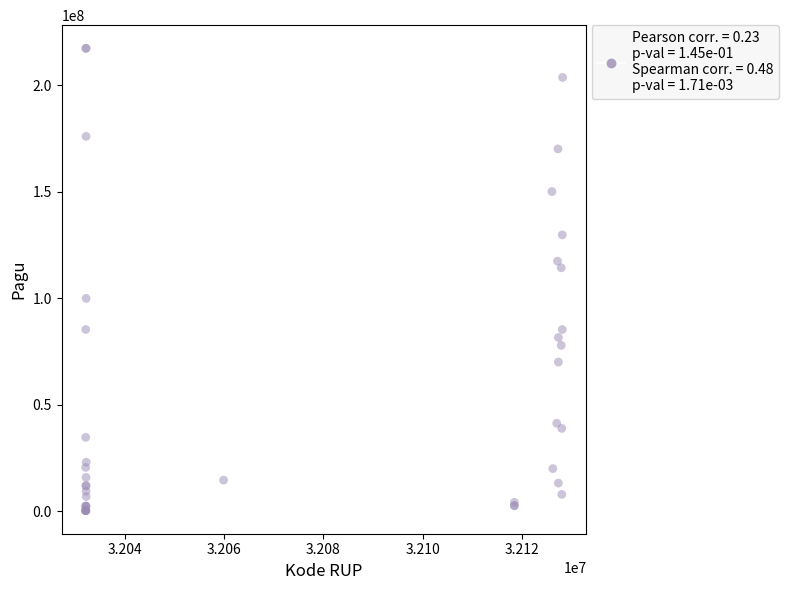

What Y value in the scatter plot is closest to 108830000?

114296000